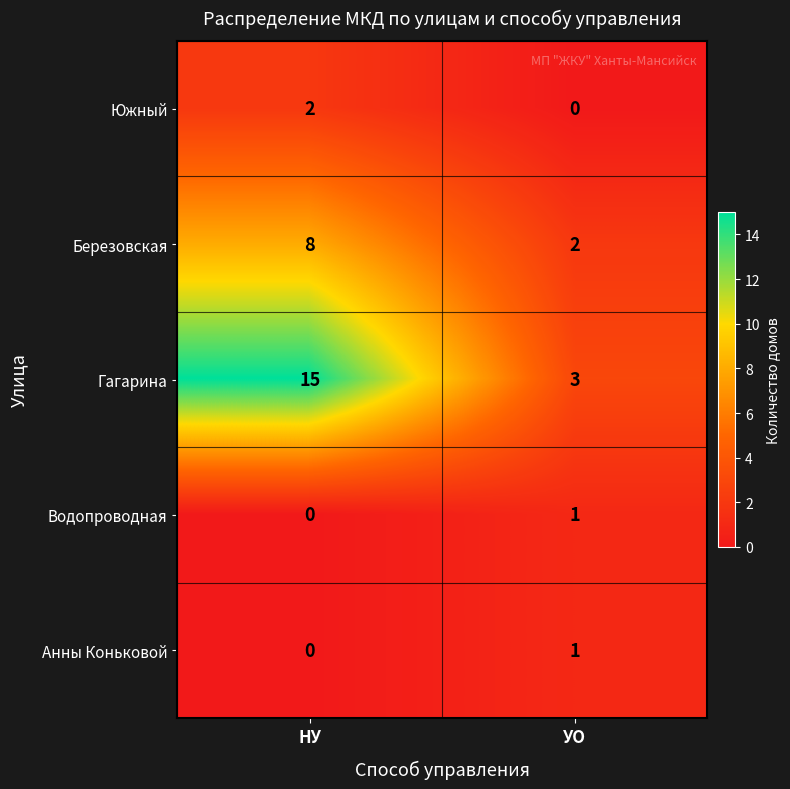

List the labels in order of Анны Коньковой value, largest first.

УО, НУ